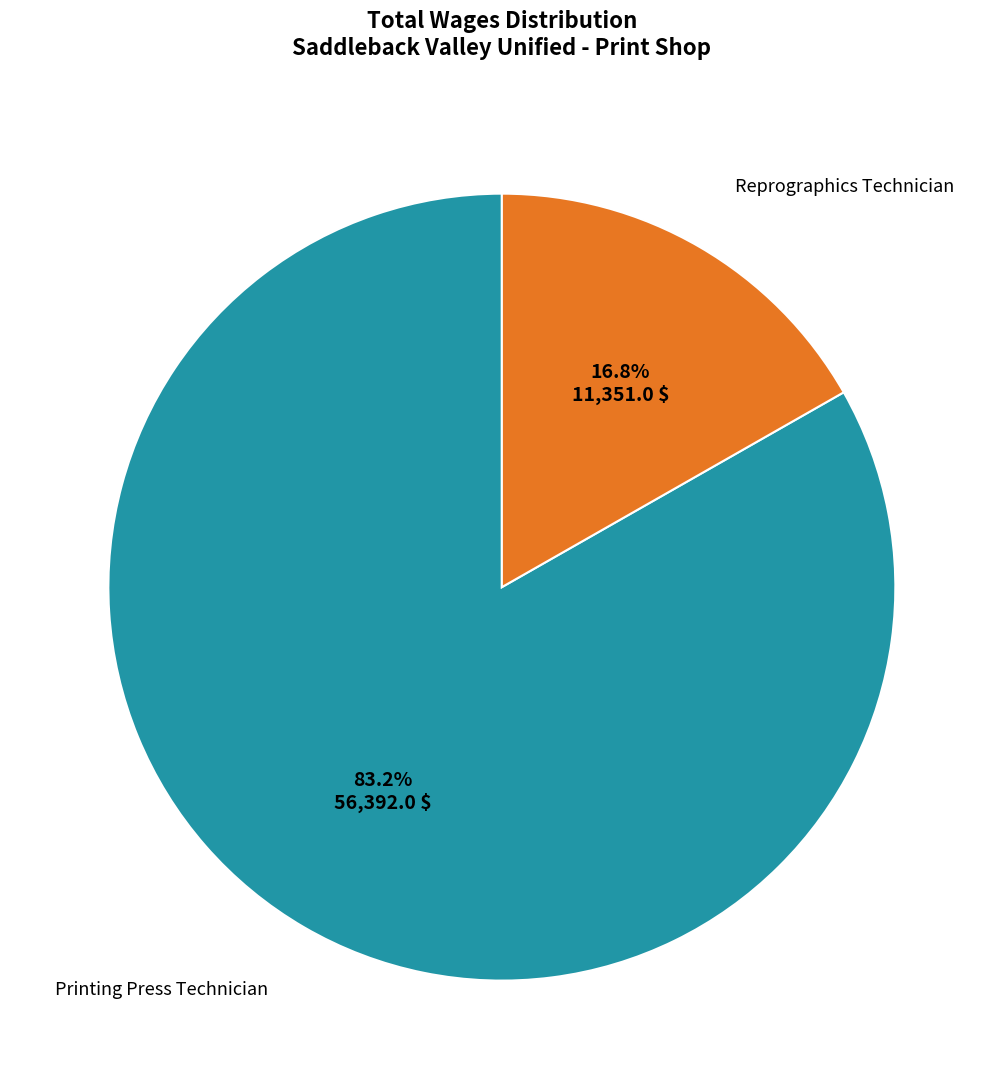

Is there any slice that represents more than half of the pie?

Yes